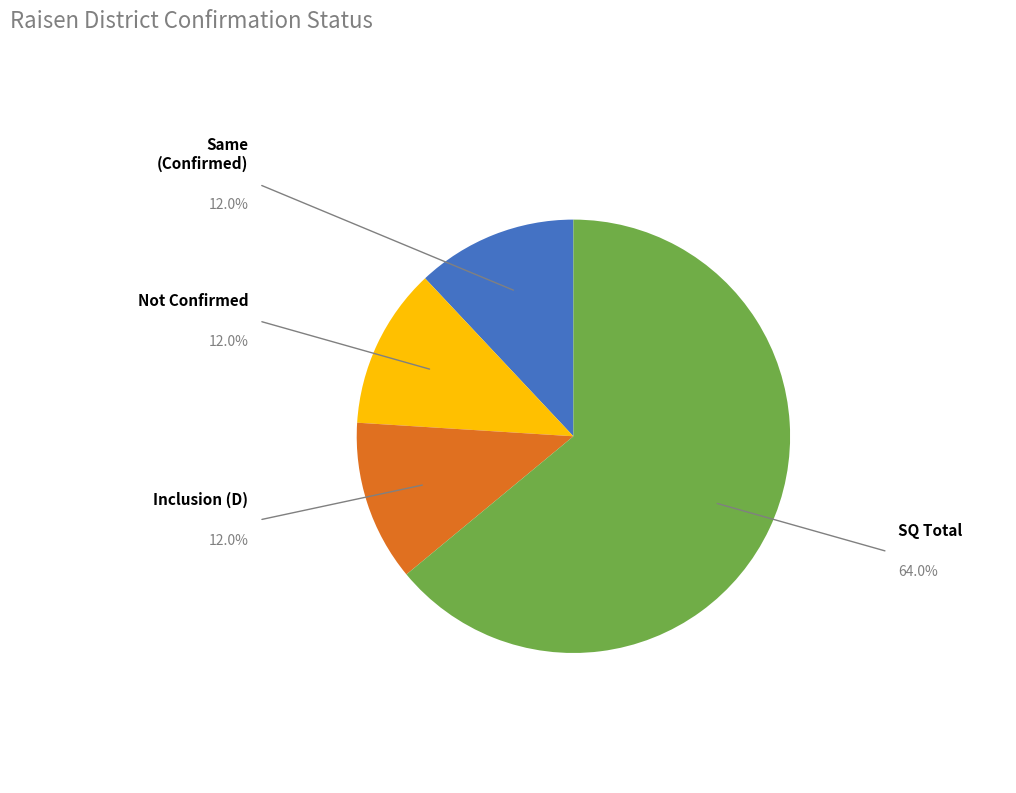

Is there a majority slice in this chart?

Yes